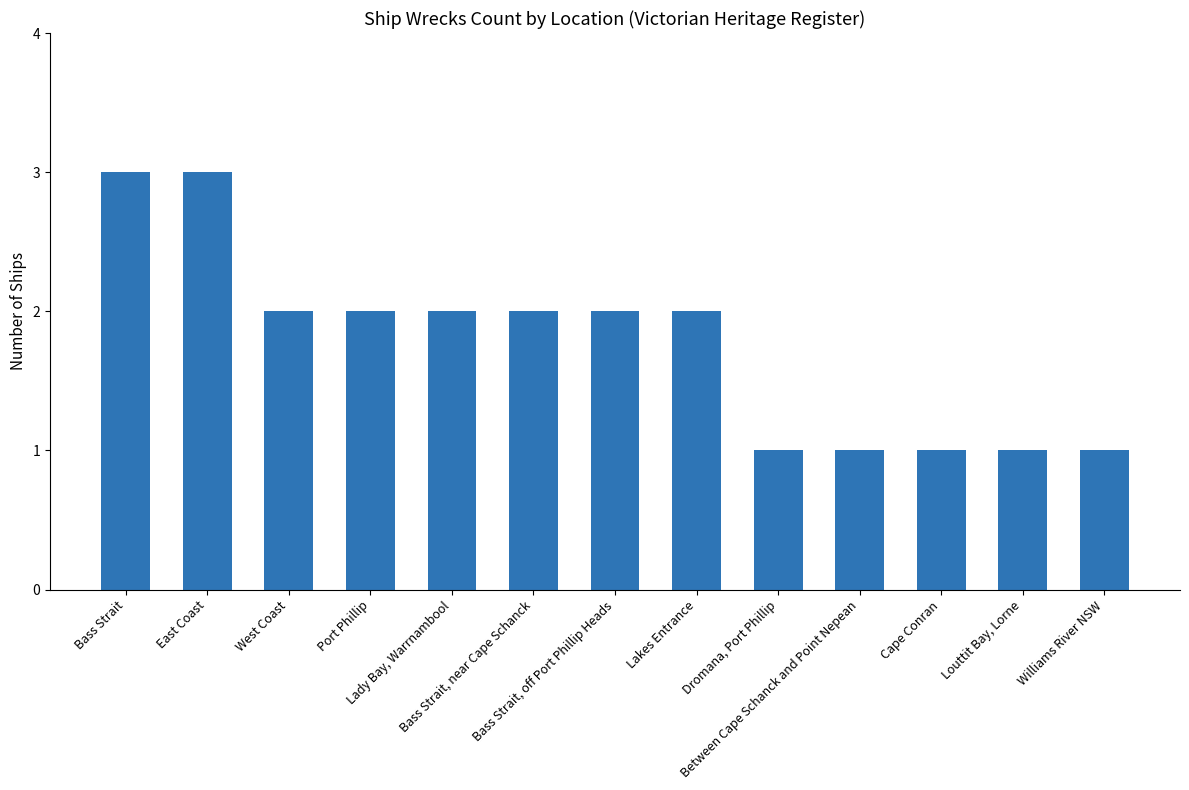

What is the average value?

2